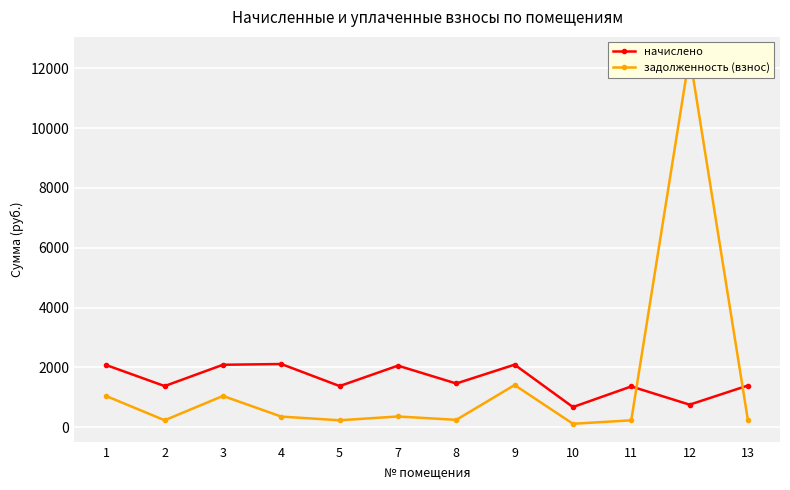

At which label does задолженность (взнос) first exceed 351?

1